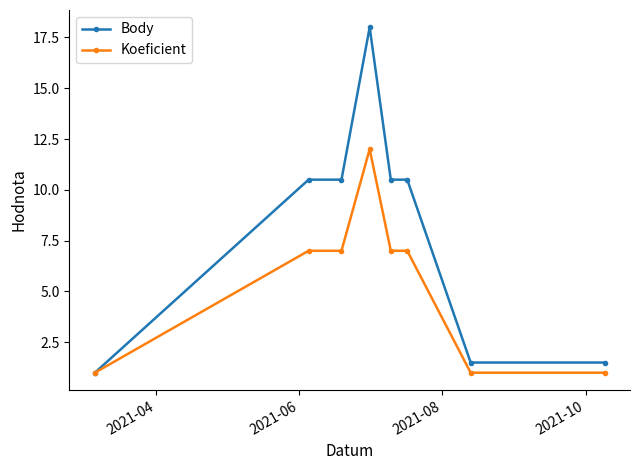

True or false: Koeficient has more than 0 points higher than both neighbors.

True